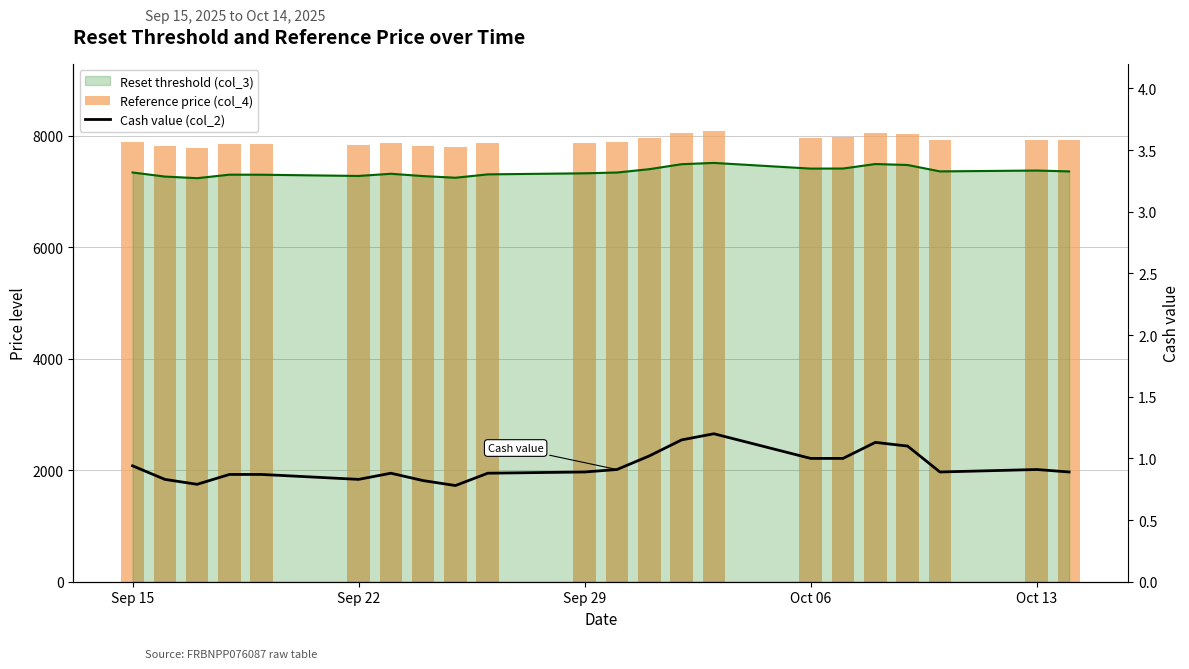

What is the sum of all Reference price (col_4) values?

174107.9